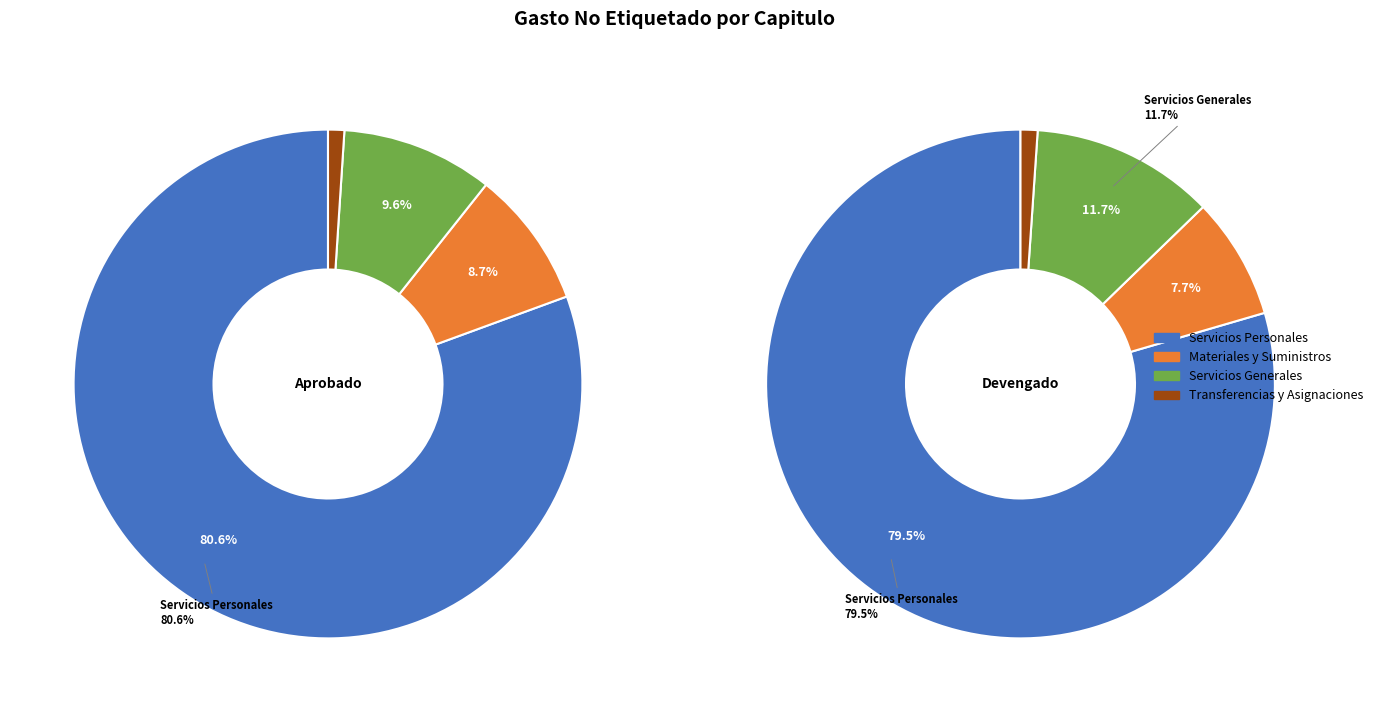

Which category accounts for the majority?

Servicios Personales